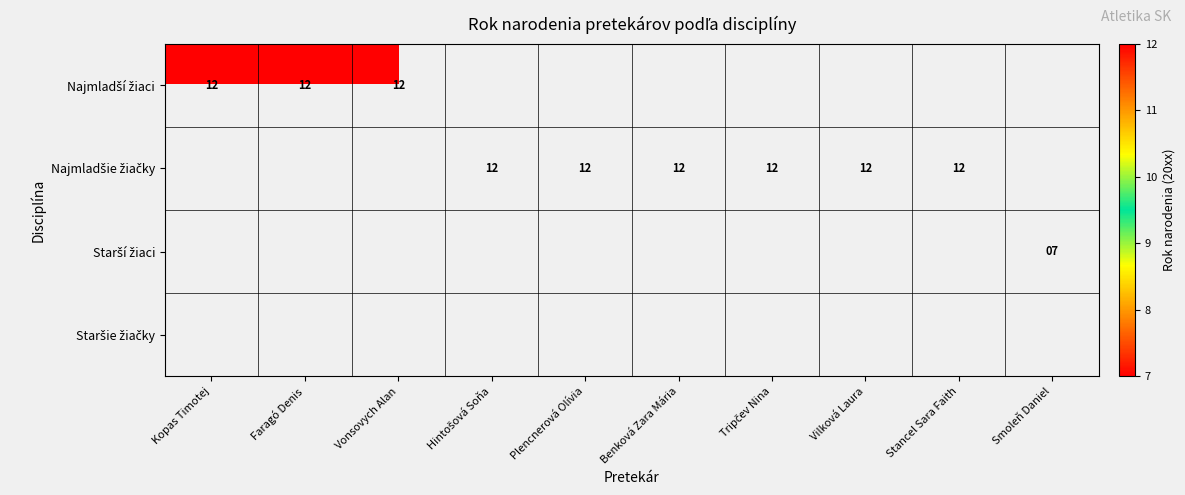

Rank the series by their average value, from highest to lowest.

Najmladší žiaci, Najmladšie žiačky, Starší žiaci, Staršie žiačky